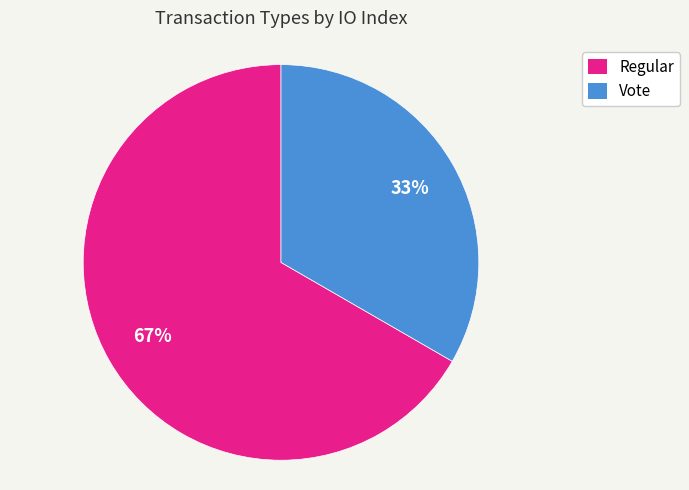

Rank the categories by value from lowest to highest.

Vote, Regular